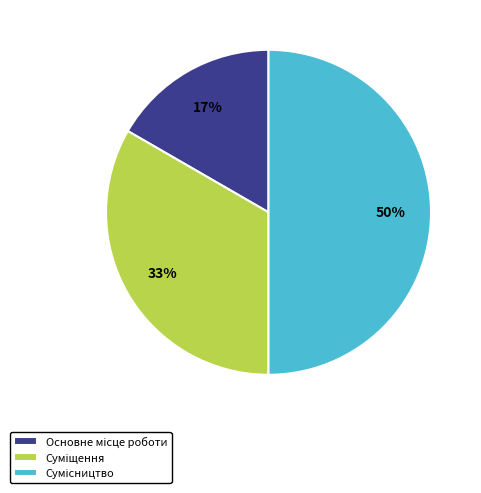

To the nearest percent, what is the difference between the largest and smallest slice percentages?

33%